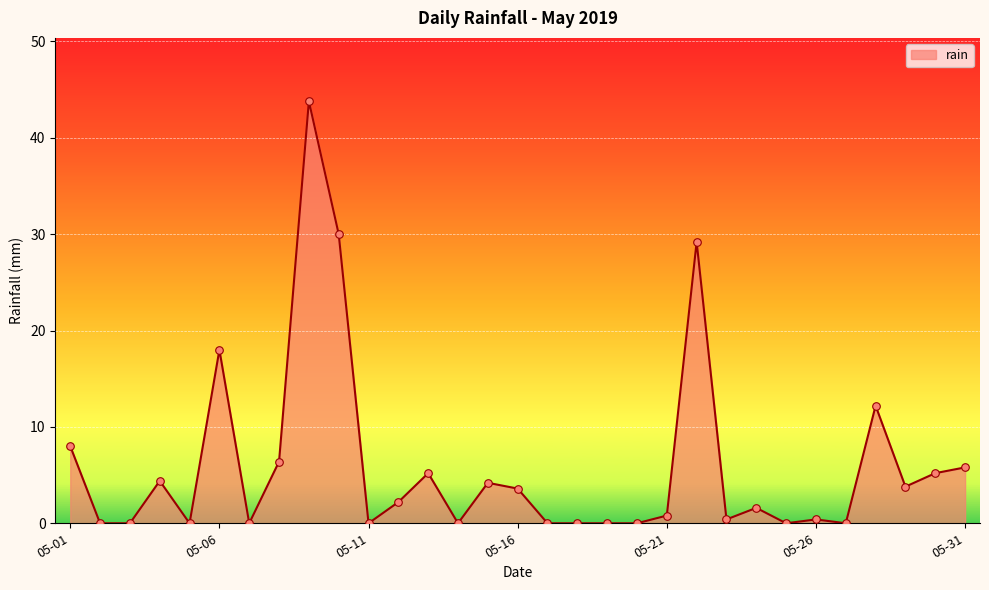

What is the maximum value shown in the chart?

43.8